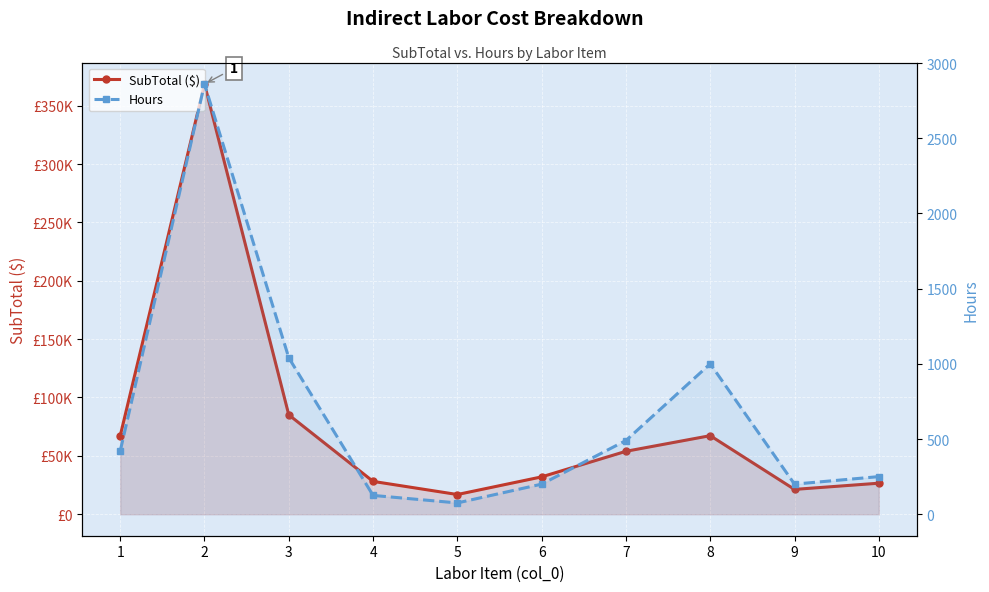

True or false: SubTotal ($) has more than 2 points higher than both neighbors.

False